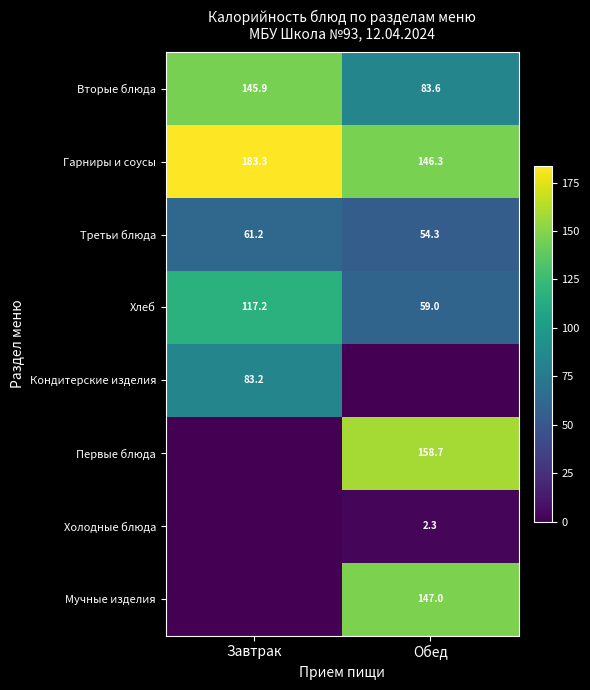

At which label is Хлеб closest to 88?

Обед